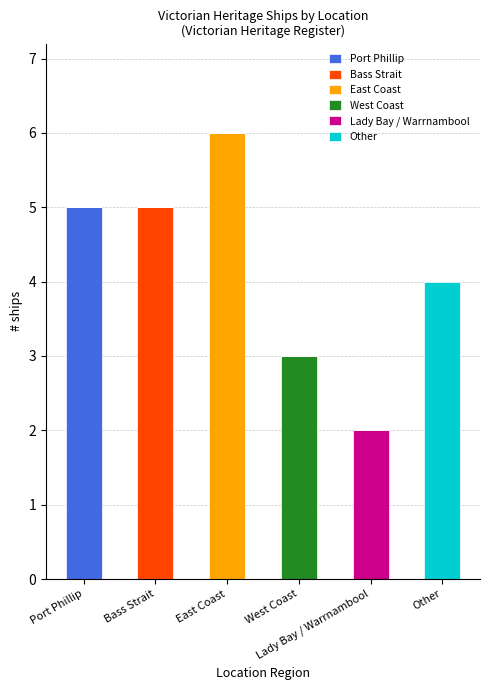

How many West Coast values are between 0 and 1?

5